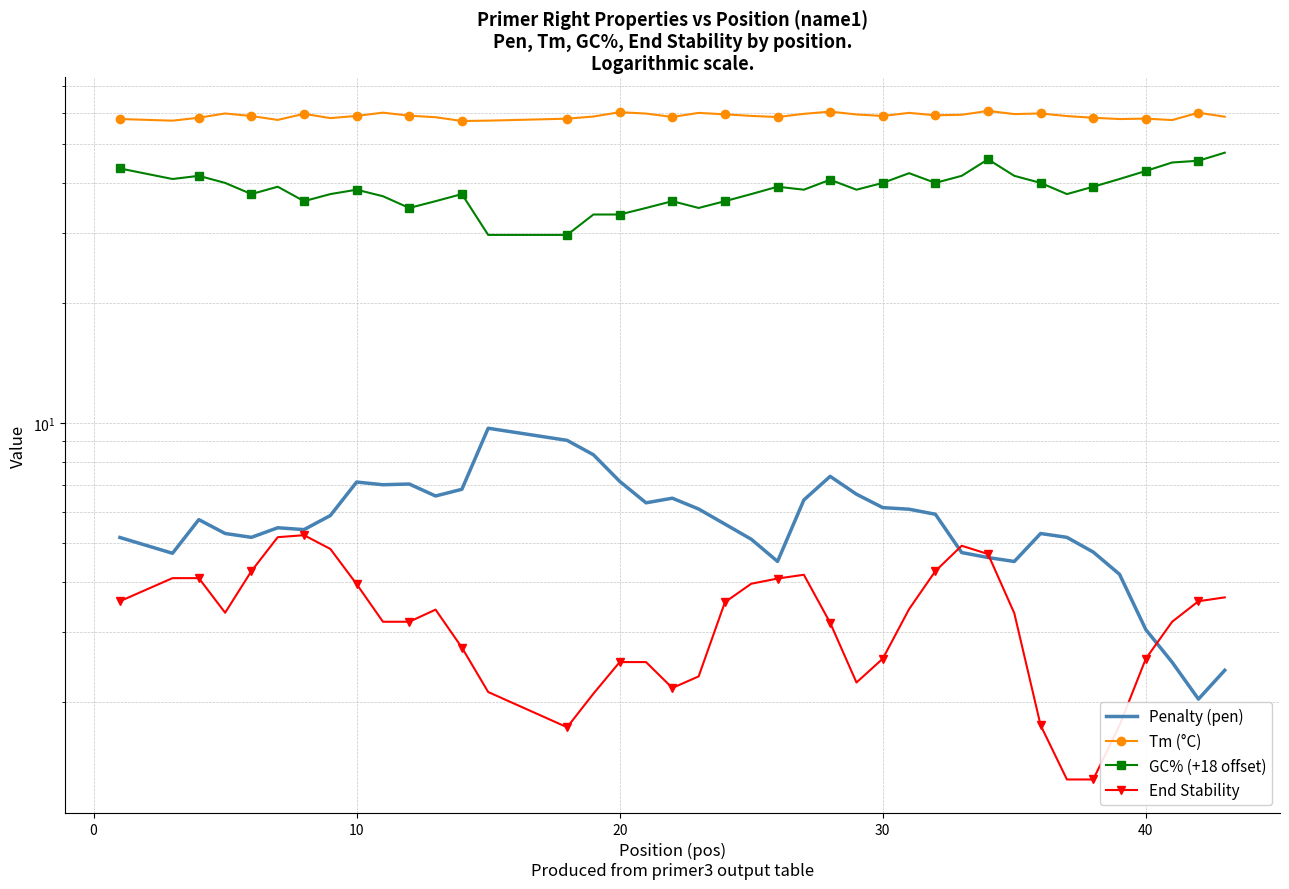

What is the sum of all End Stability values?

130.0